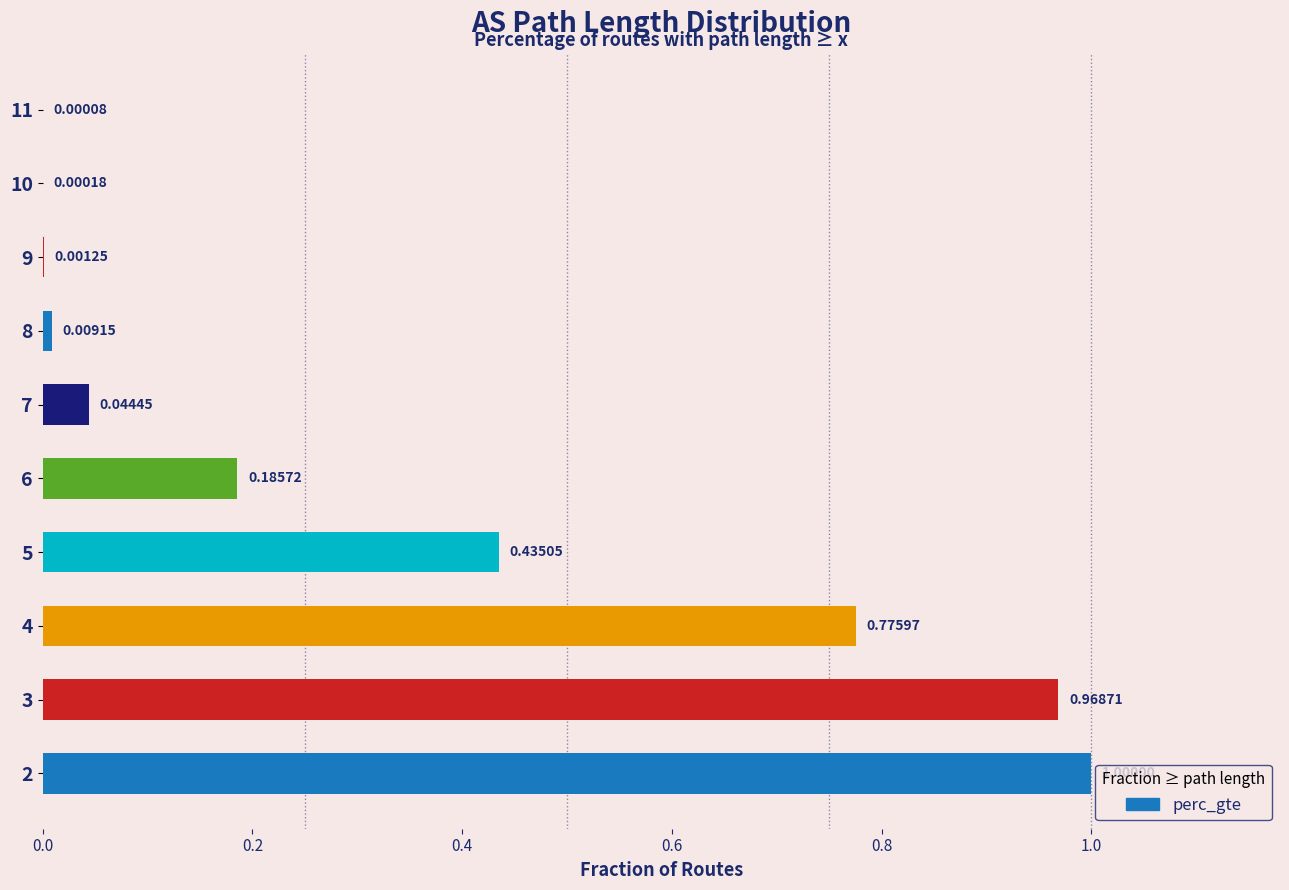

What is the sum of all values?

3.4